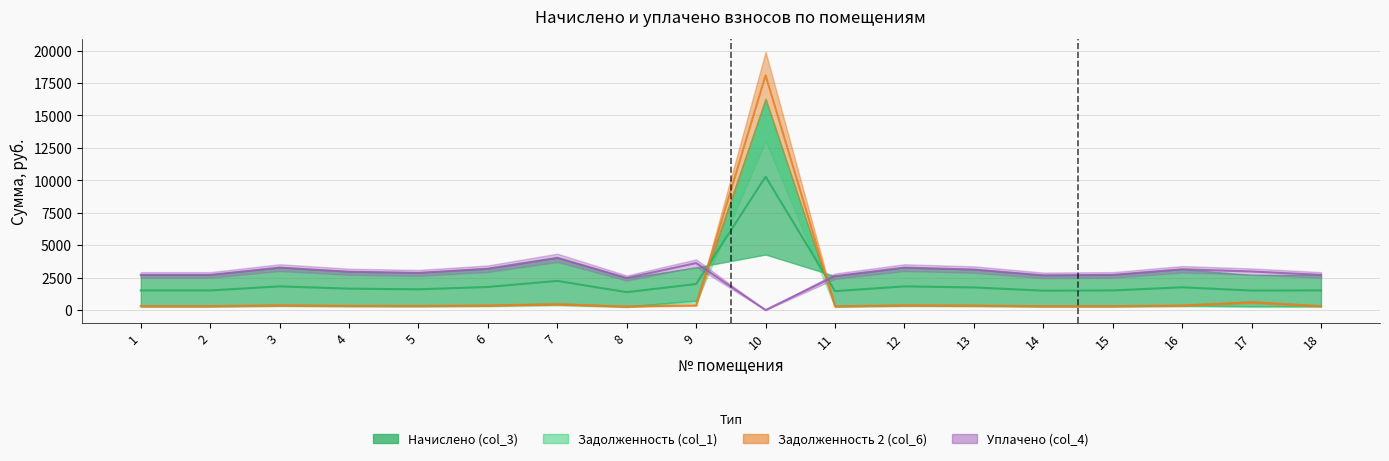

In zadoljennost2 (col_6), how many points are higher than both neighbors (excluding endpoints)?

5